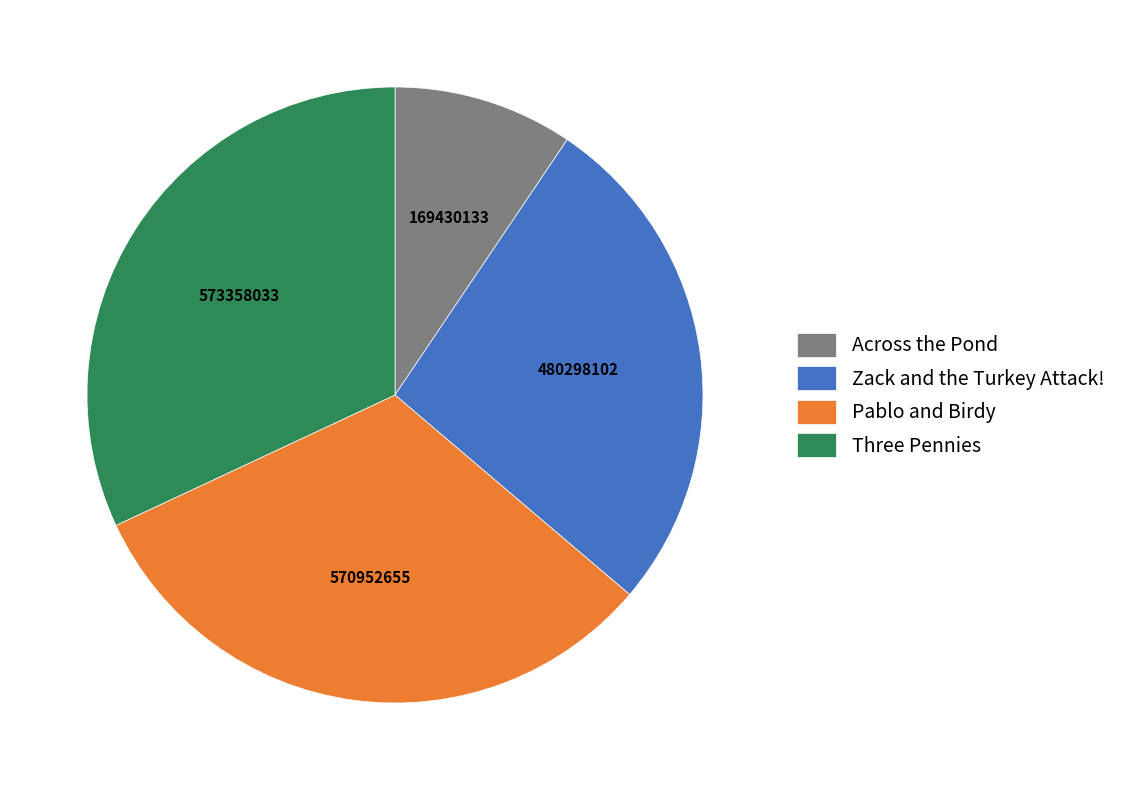

Is the sum of Pablo and Birdy and Three Pennies greater than half?

Yes